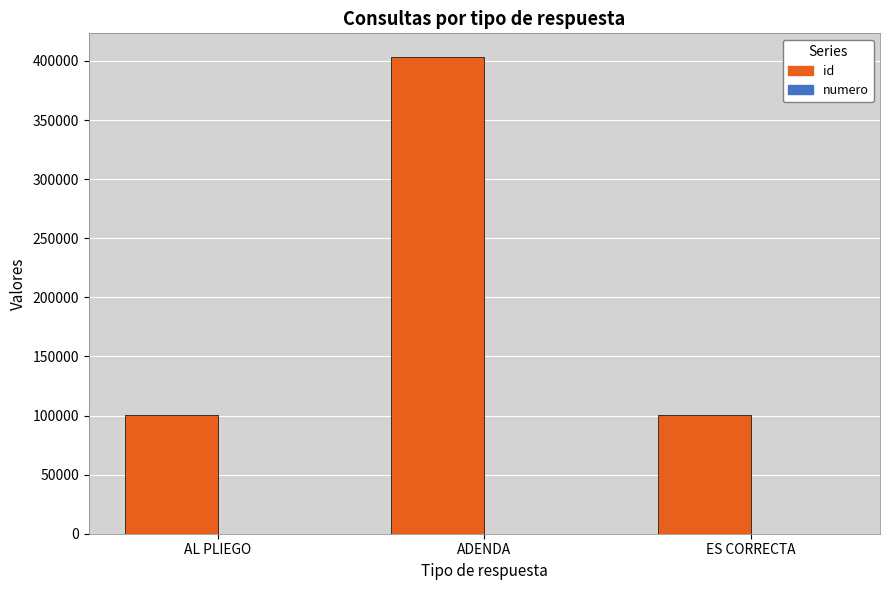

What is the maximum value for id?

403229